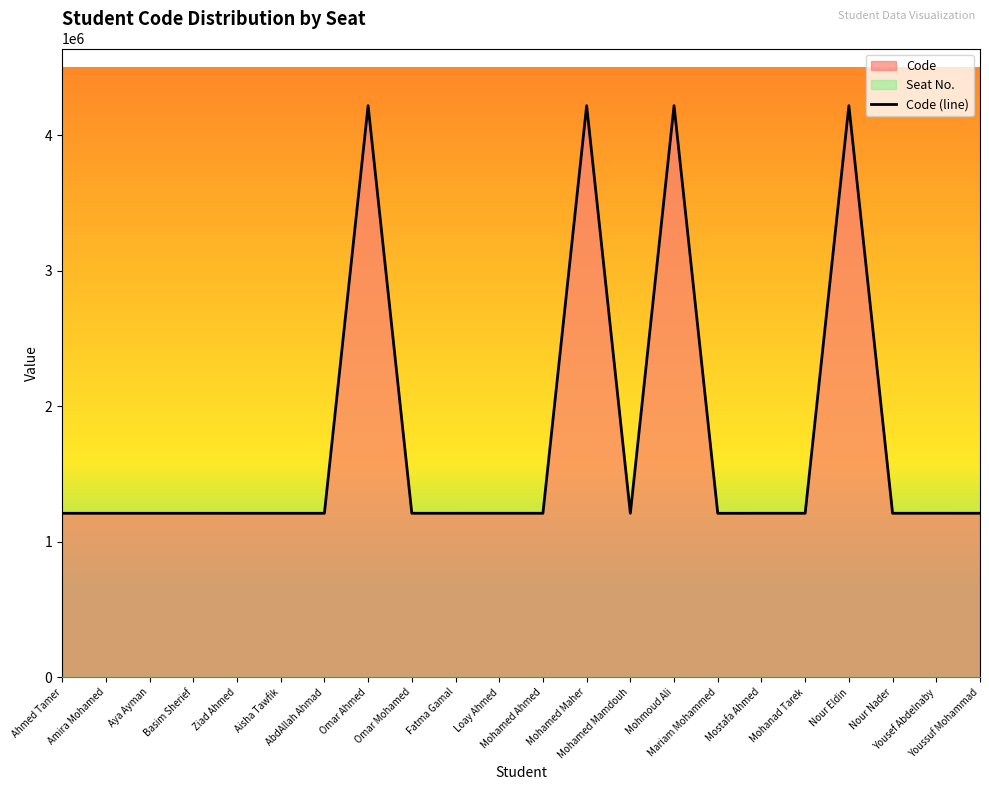

At which label is the value closest to 2715130?

Yousef Abdelnaby